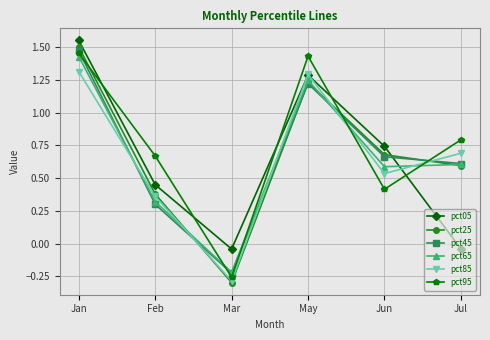

What is the difference between the maximum and minimum values in the pct45 series?

1.7